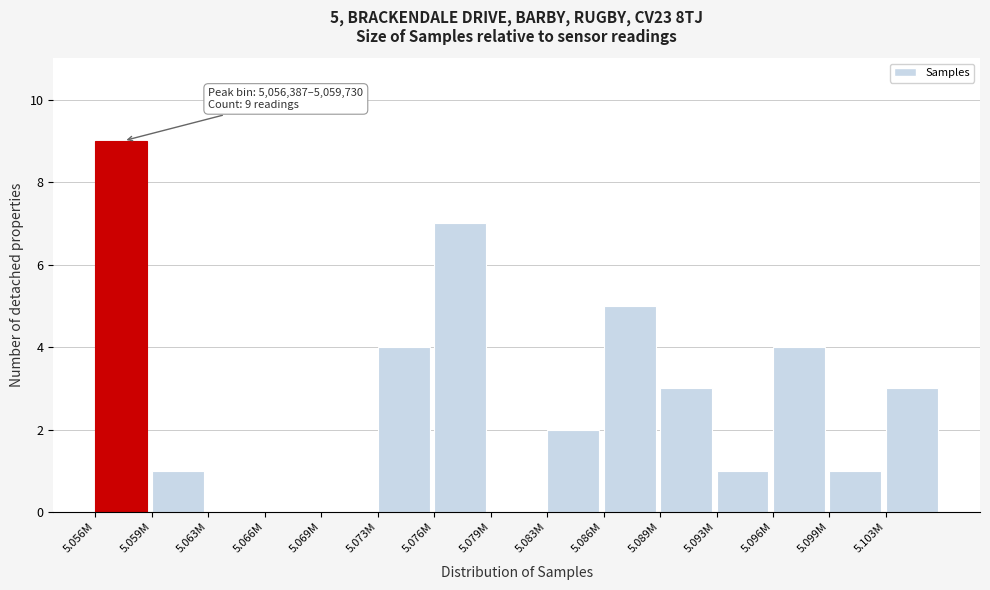

Reading right to left, transcribe all the data shown in this chart.

5.103M=3	5.099M=1	5.096M=4	5.093M=1	5.089M=3	5.086M=5	5.083M=2	5.079M=0	5.076M=7	5.073M=4	5.069M=0	5.066M=0	5.063M=0	5.059M=1	5.056M=9